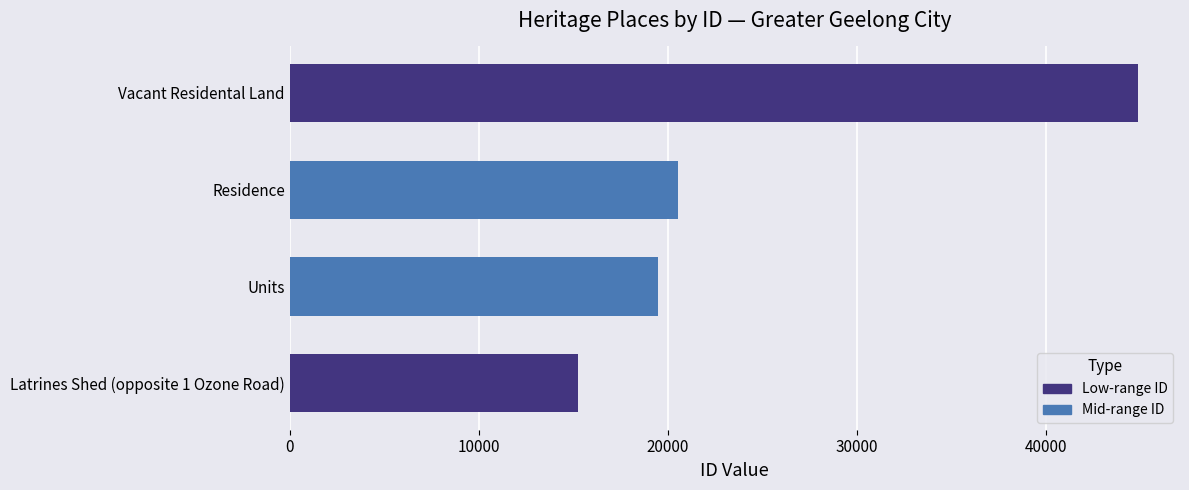

List the labels in order of value, smallest first.

Latrines Shed (opposite 1 Ozone Road), Units, Residence, Vacant Residental Land